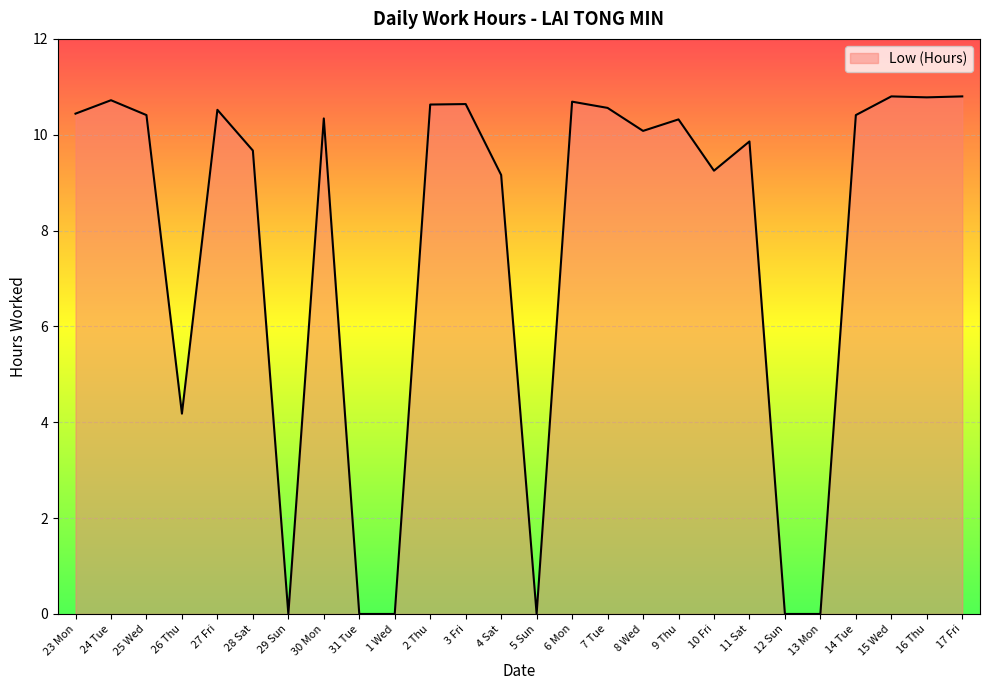

What is the difference between the maximum and minimum values?

10.8